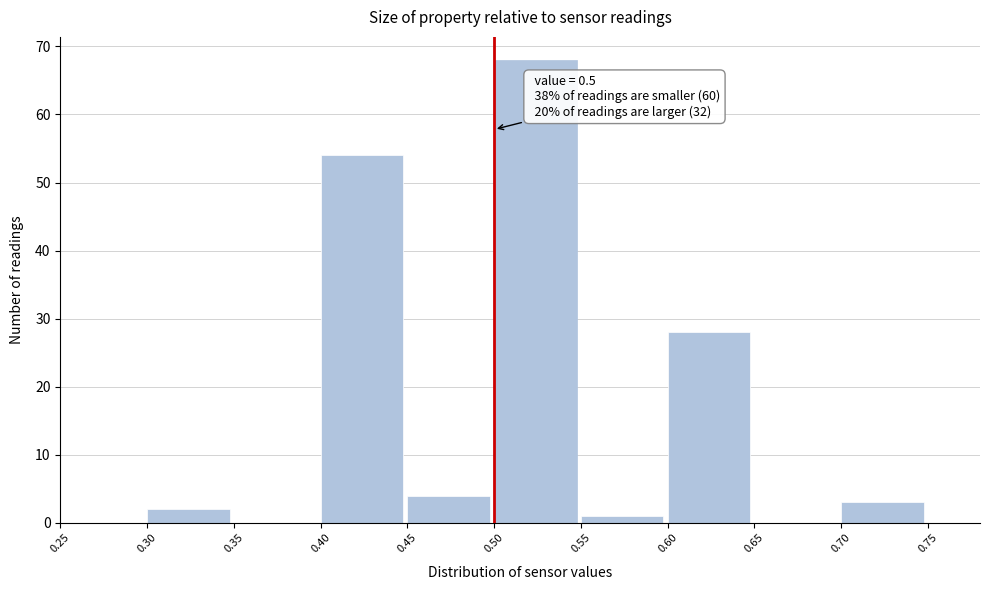

Over which range of the x-axis is the bar tallest?

0.50 to 0.55